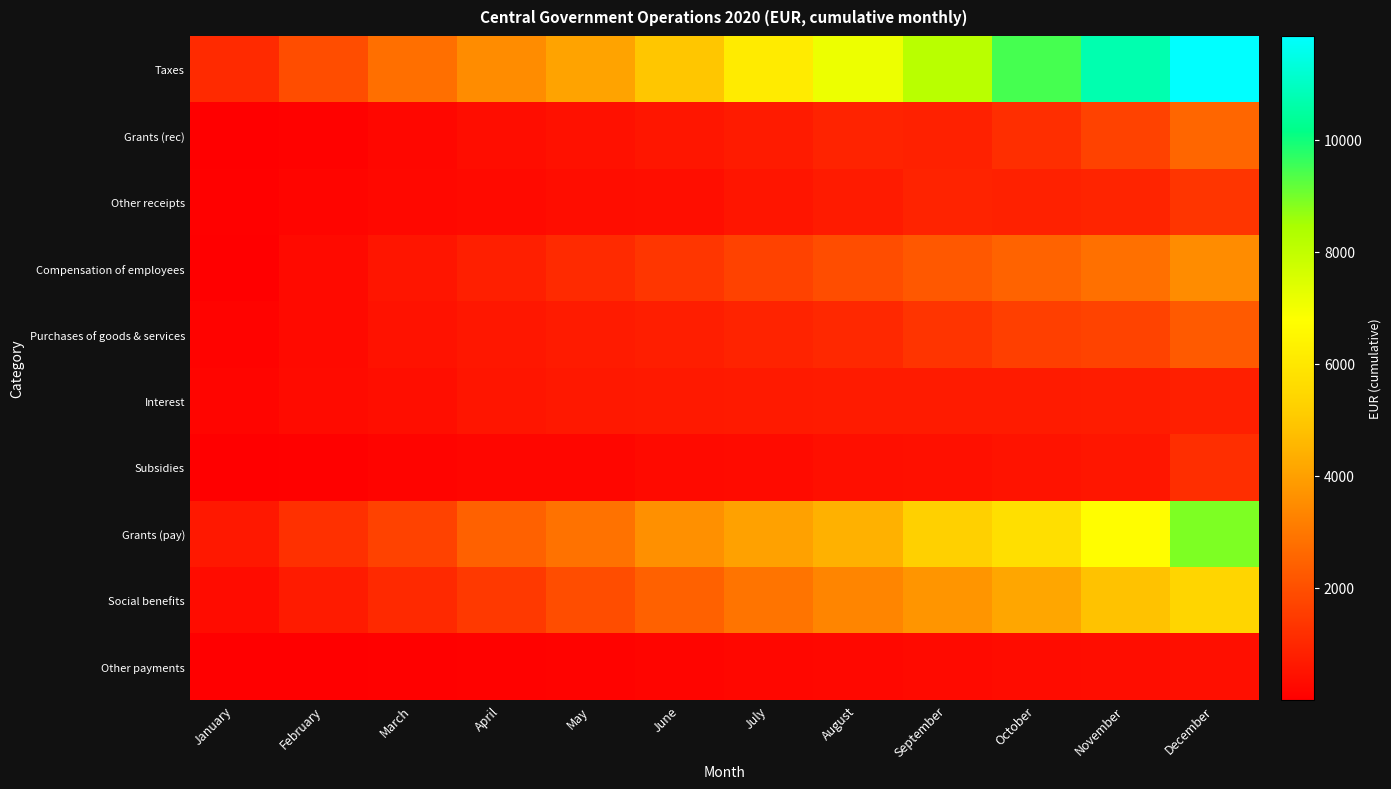

Reading left to right, list all the values displayed in this chart.

Taxes: January=1087.5	February=1935.2	March=2789.9	April=3515.4	May=4063.2	June=4943.6	July=6127.5	August=7124.7	September=8169.1	October=9458.1	November=10715.0	December=11852.3
Grants (rec): January=7.8	February=74.2	March=196.2	April=364.6	May=455.2	June=567.6	July=710.6	August=890.7	September=845.5	October=1174.4	November=1667.7	December=2551.4
Other receipts: January=60.4	February=162.3	March=215.9	April=279.0	May=328.0	June=373.2	July=540.6	August=694.3	September=887.5	October=855.2	November=915.4	December=1334.6
Compensation of employees: January=2.0	February=269.2	March=540.6	April=808.6	May=1078.4	June=1366.7	July=1652.9	August=1929.3	September=2207.4	October=2490.4	November=2806.6	December=3502.2
Purchases of goods & services: January=104.2	February=274.9	March=469.1	April=591.7	May=696.4	June=786.8	July=890.6	August=1041.6	September=1308.9	October=1590.3	November=1671.4	December=2267.3
Interest: January=159.9	February=289.8	March=394.0	April=548.5	May=612.2	June=642.4	July=667.4	August=692.4	September=692.4	October=692.5	November=724.0	December=797.0
Subsidies: January=2.2	February=48.9	March=127.2	April=164.1	May=183.9	June=258.7	July=286.9	August=407.5	September=424.2	October=504.9	November=561.8	December=1164.8
Grants (pay): January=618.2	February=1220.7	March=1649.9	April=2433.9	May=2863.0	June=3597.2	July=4024.3	August=4443.8	September=5226.9	October=5741.1	November=6719.3	December=8910.9
Social benefits: January=323.4	February=712.6	March=1049.3	April=1459.0	May=1932.9	June=2454.7	July=2909.0	August=3328.9	September=3715.8	October=4153.9	November=4846.6	December=5400.2
Other payments: January=13.0	February=28.1	March=70.5	April=89.2	May=112.7	June=157.8	July=196.0	August=230.6	September=257.1	October=305.5	November=356.8	December=412.7